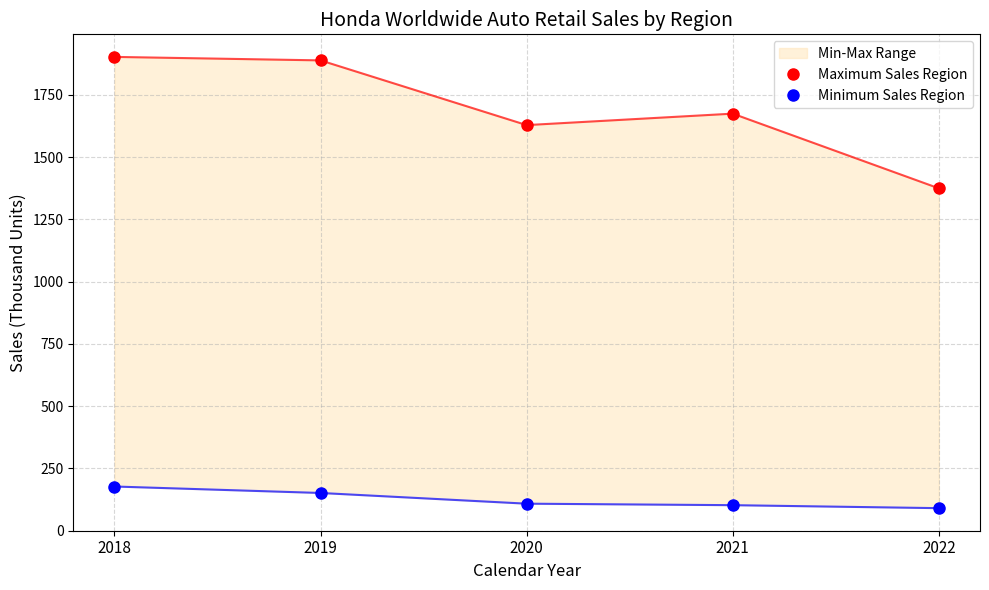

Reading left to right, what are all the values shown in this chart?

Maximum Sales Region: 2018=1903	2019=1889	2020=1629	2021=1675	2022=1375
Minimum Sales Region: 2018=177	2019=151	2020=108	2021=102	2022=90